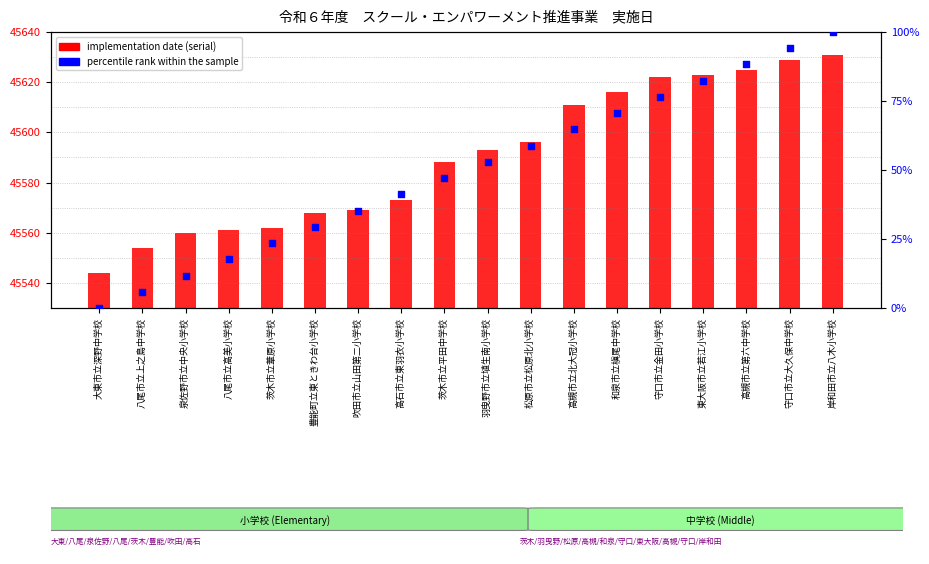

At which category is the sum across all series the highest?

岸和田市立八木小学校